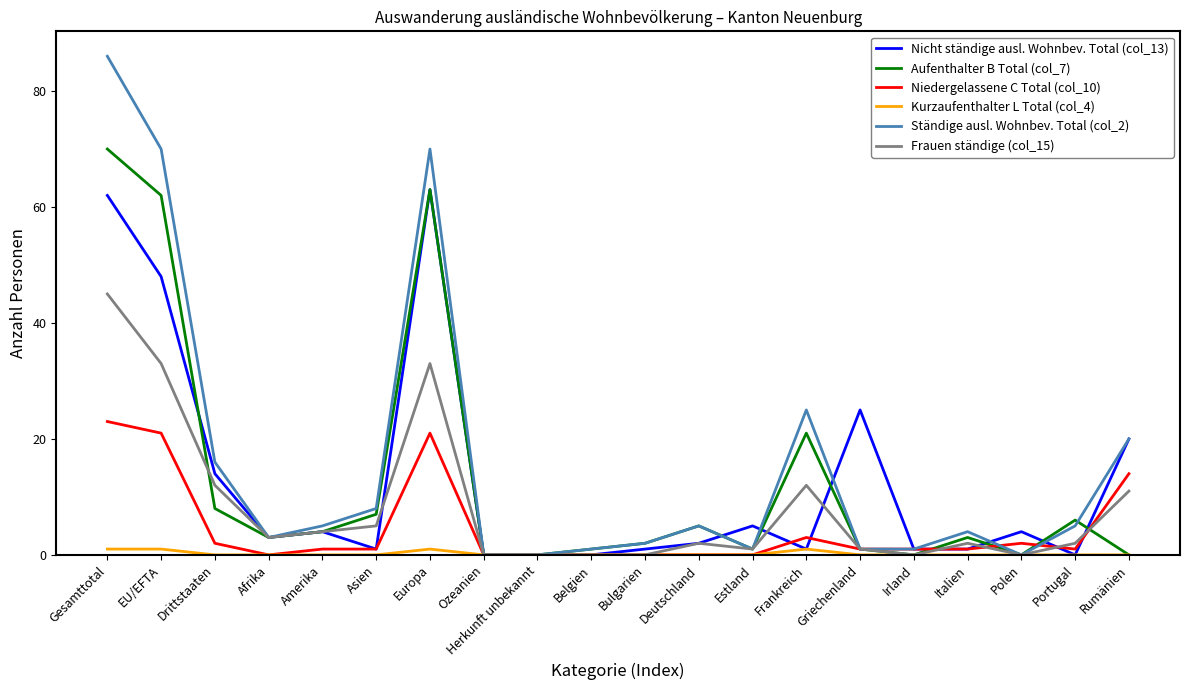

Is this an area chart (filled region under the line)?

No